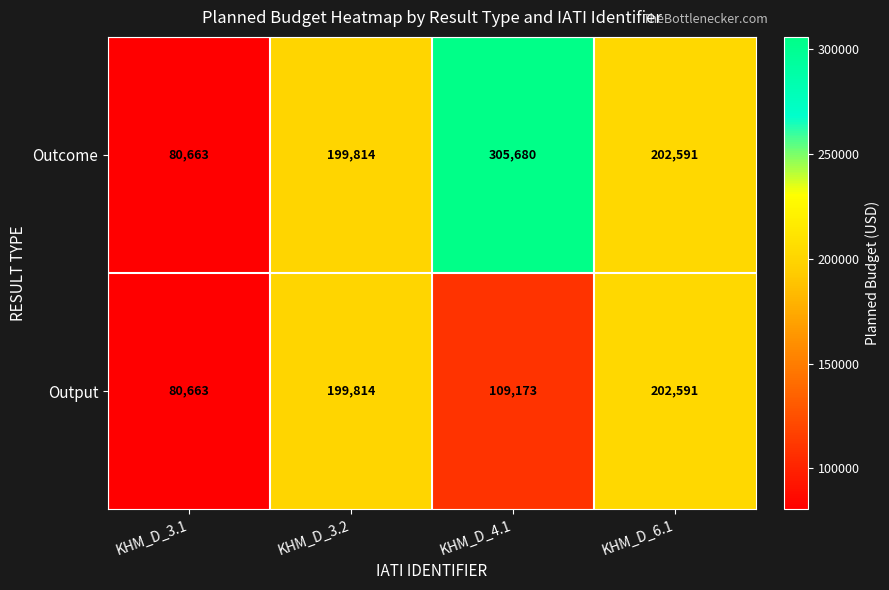

What is the lowest value of the Output series?

80663